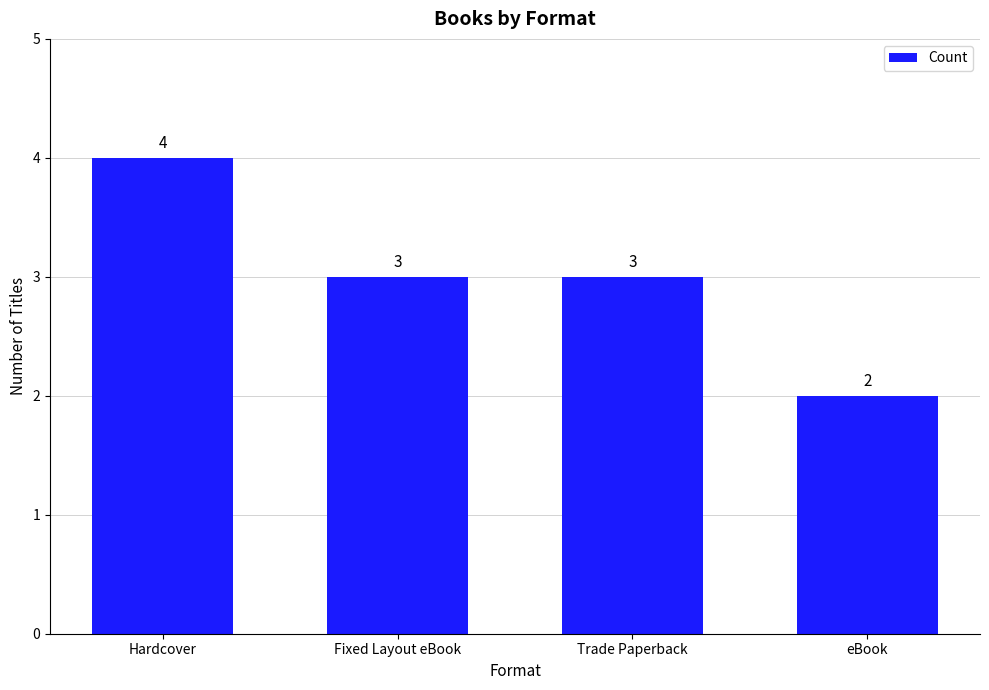

What is the sum of the values at Fixed Layout eBook and eBook?

5